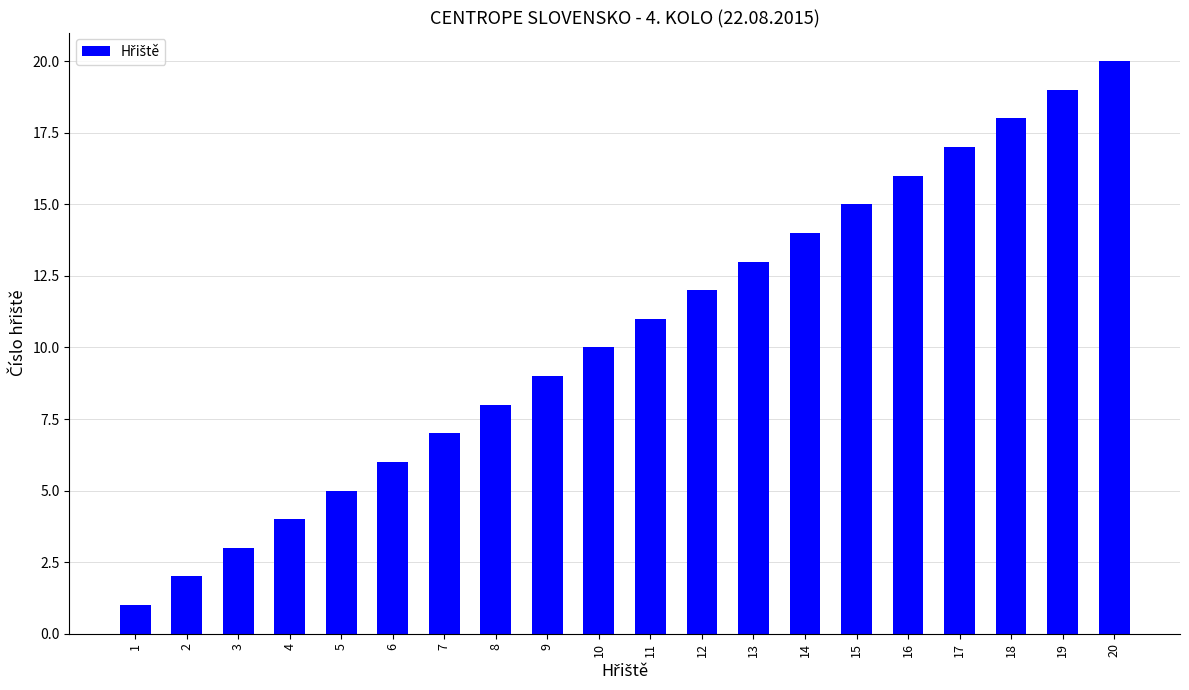

Reading left to right, list all the values displayed in this chart.

1=1	2=2	3=3	4=4	5=5	6=6	7=7	8=8	9=9	10=10	11=11	12=12	13=13	14=14	15=15	16=16	17=17	18=18	19=19	20=20